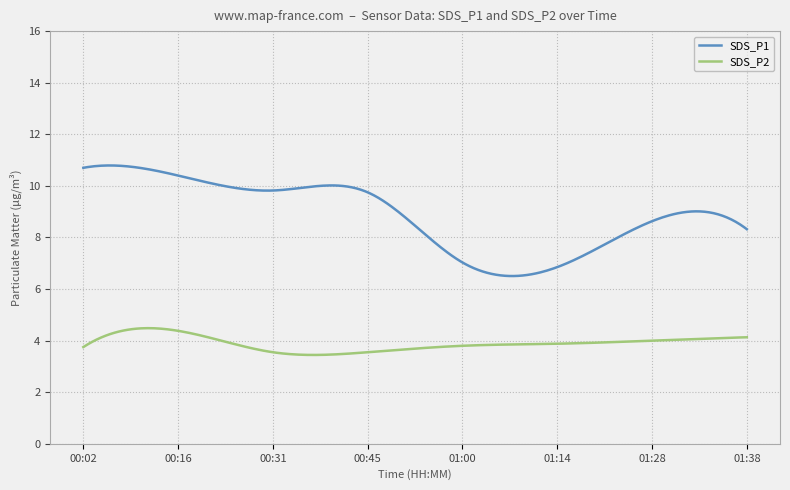

Count the number of data series in this chart.

2